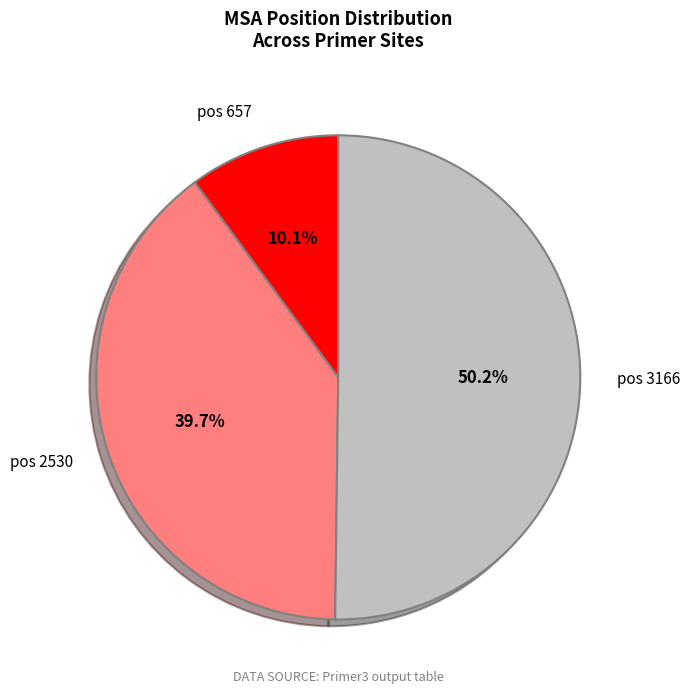

What is the smallest slice in the pie chart?

pos 657